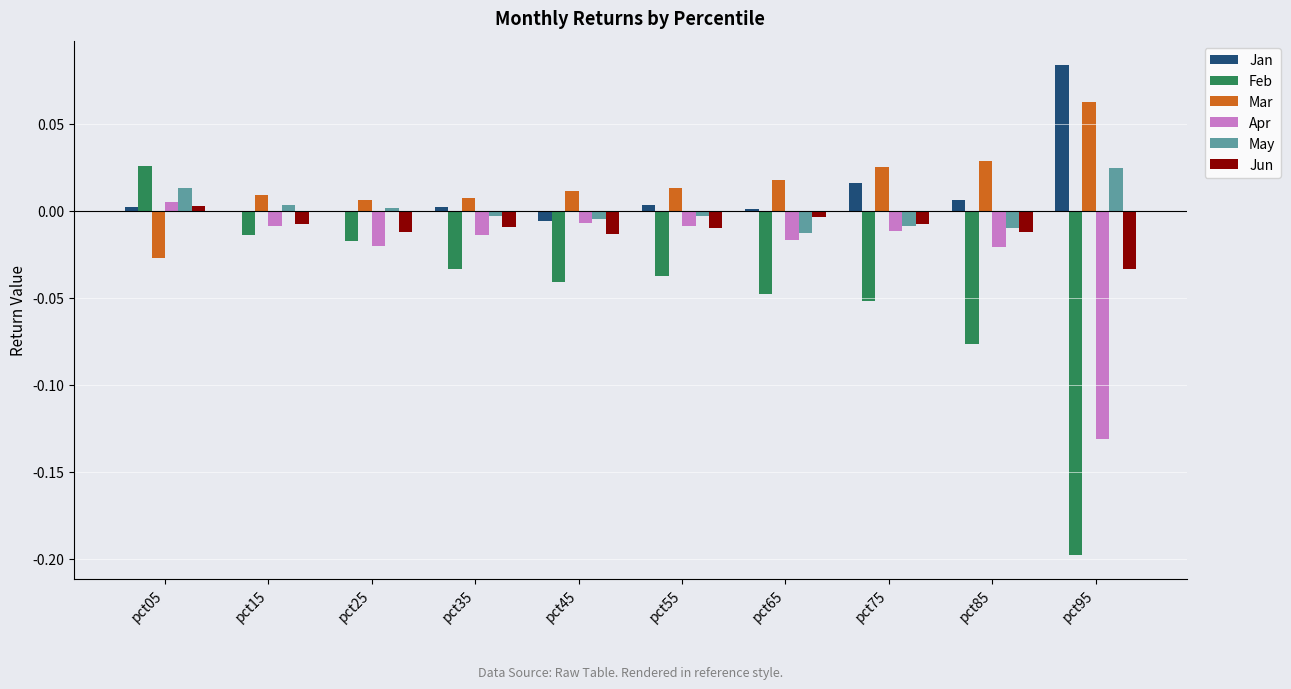

What is the sum of all Feb values?

-0.5